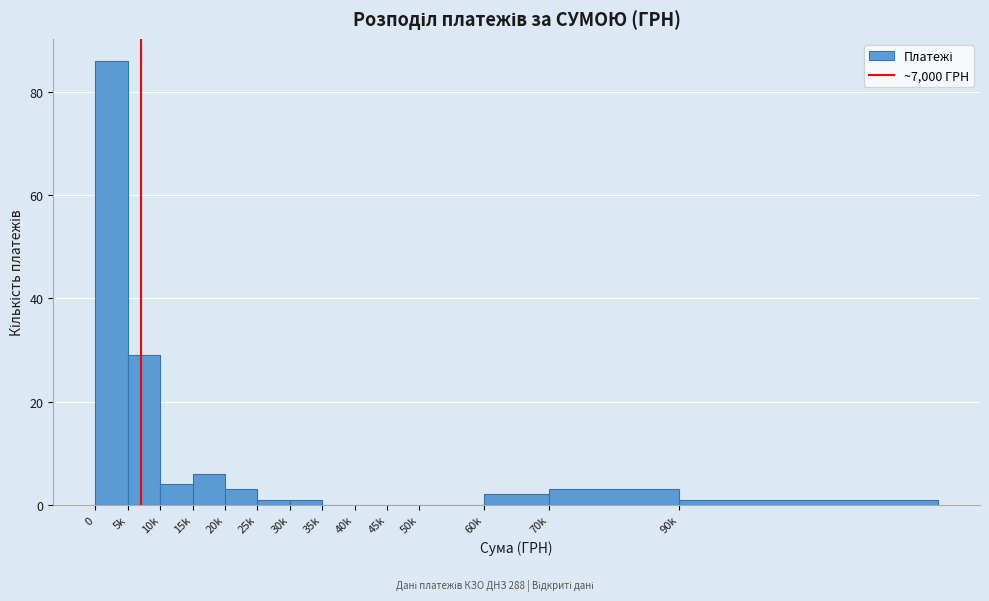

Reading left to right, what are all the values shown in this chart?

0=86	5k=29	10k=4	15k=6	20k=3	25k=1	30k=1	35k=0	40k=0	45k=0	50k=0	60k=2	70k=3	90k=1